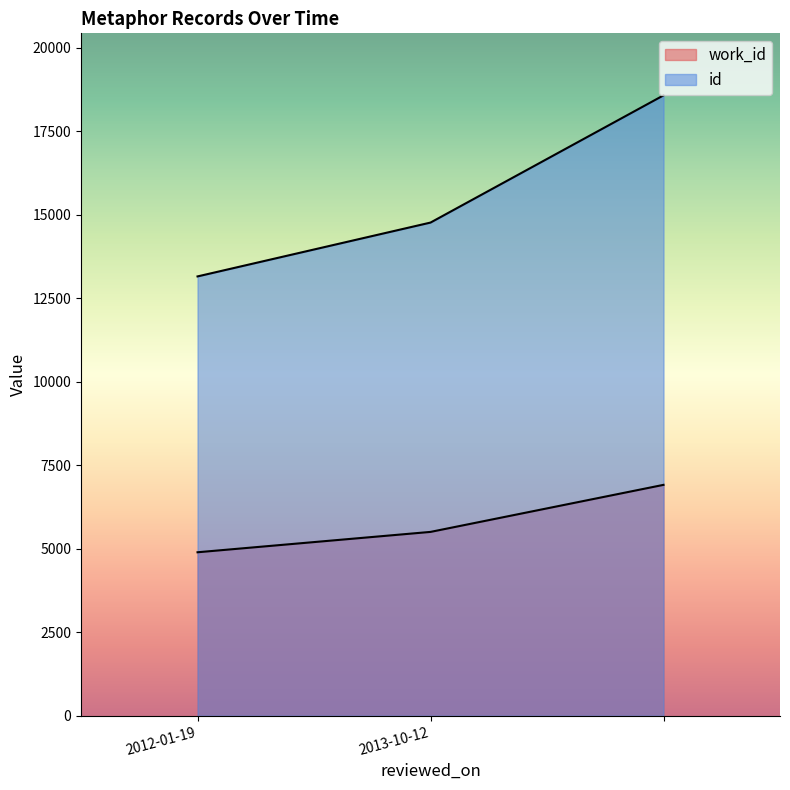

How many categories are shown in the chart?

3